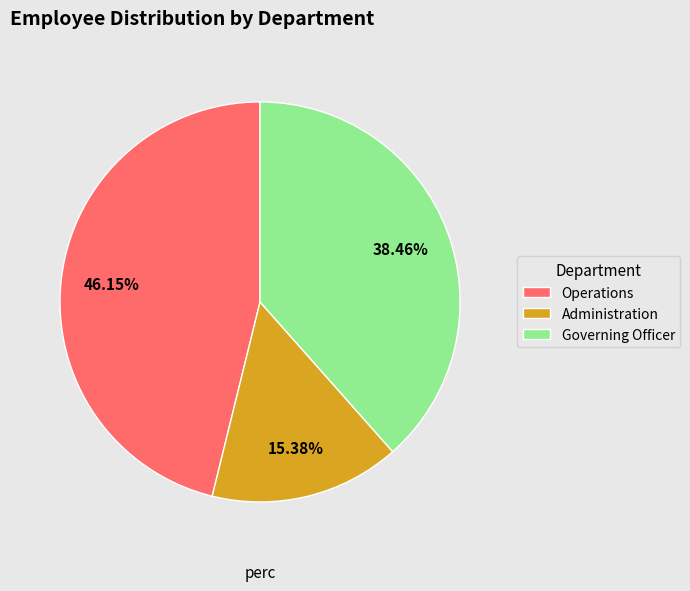

Is Governing Officer the majority of the pie?

No